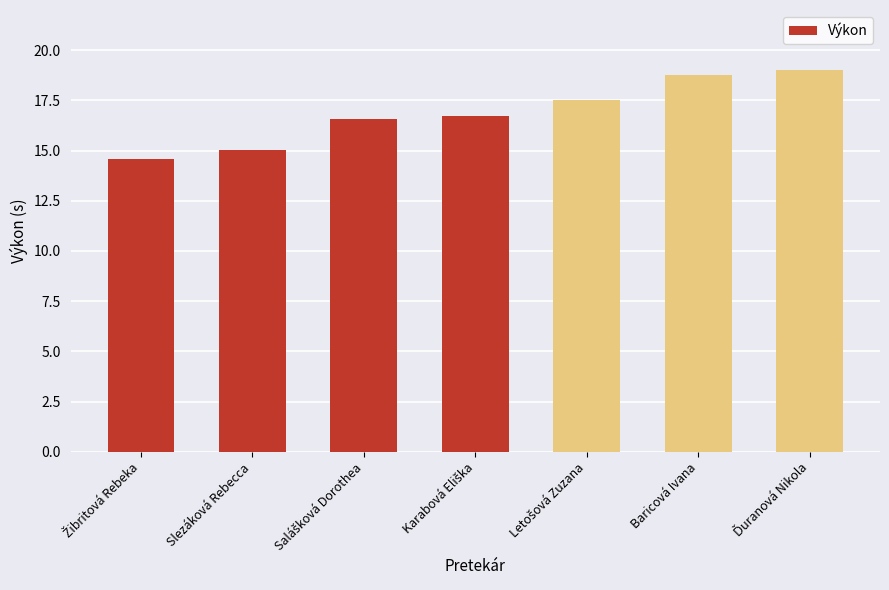

Read the value at Slezáková Rebecca.

15.0